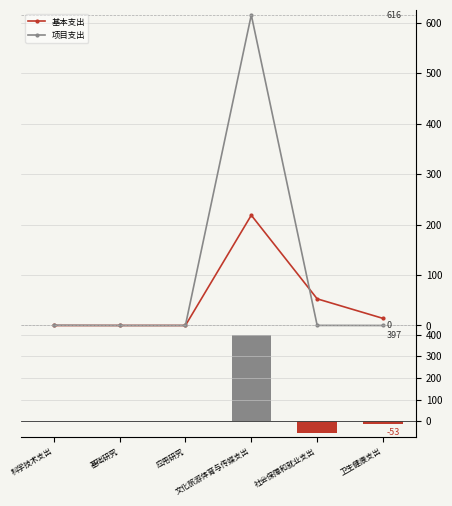

What is the label of the 6th bar from the left?

卫生健康支出